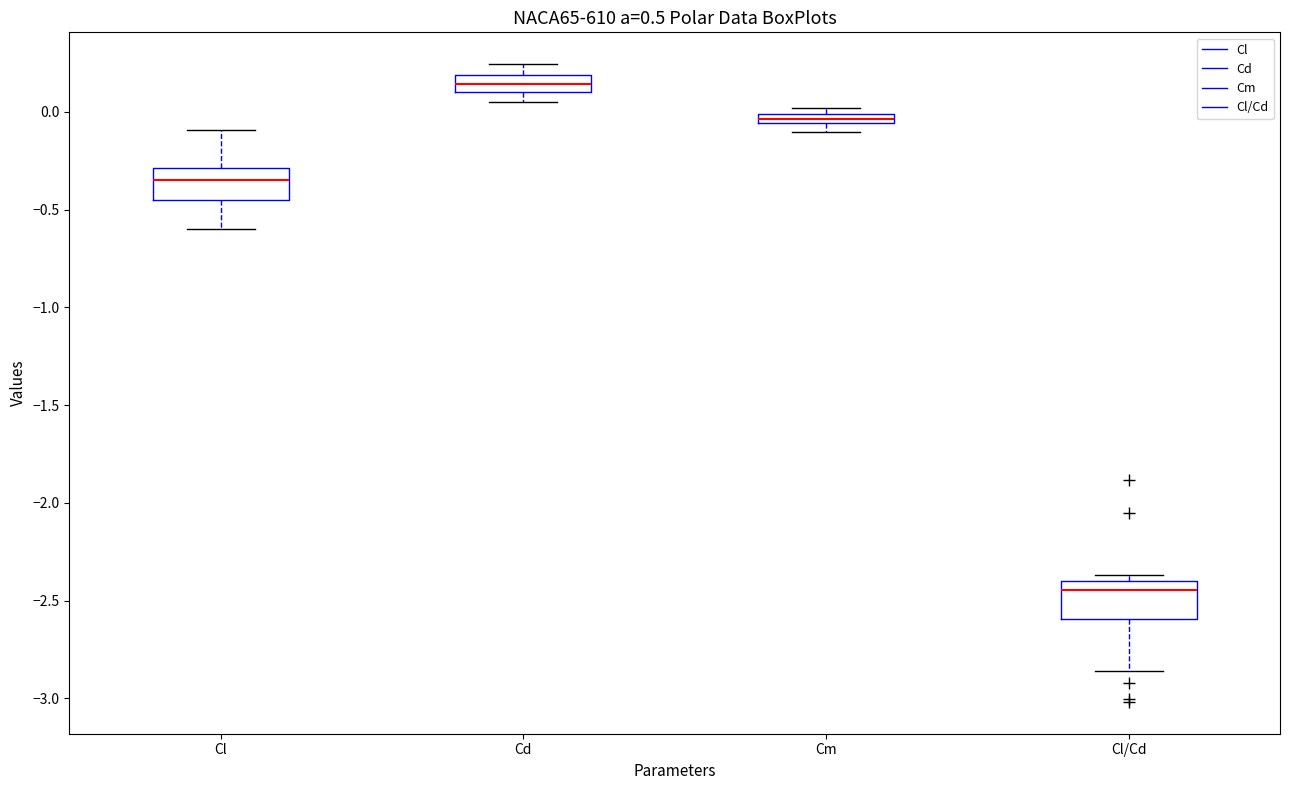

Where does the lower whisker of the box for Cd end on the y-axis? The values are not printed on the chart, so give them approximately, as read against the axis.

0.05